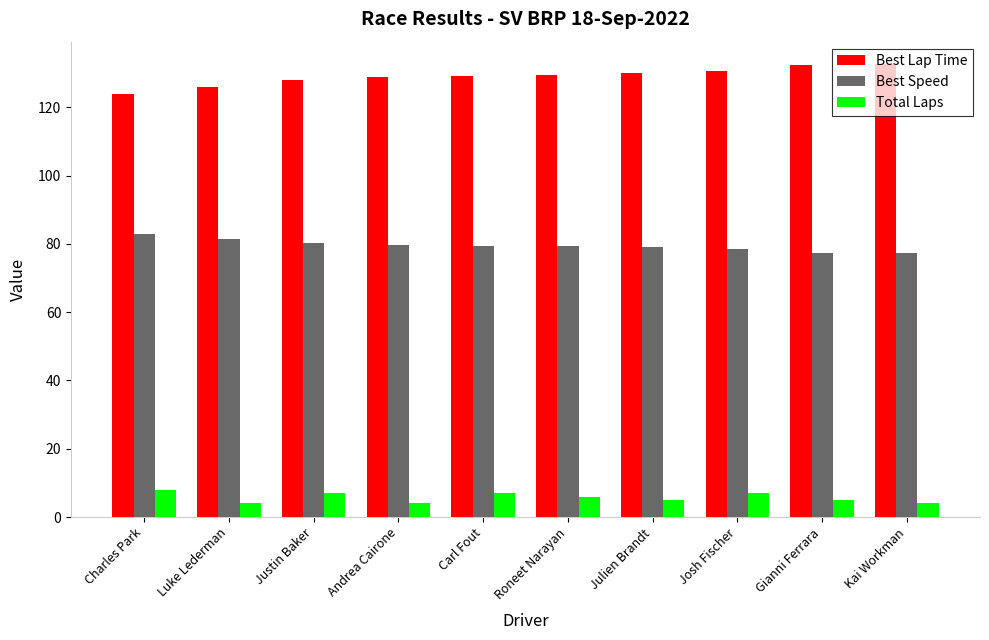

What is the approximate value of Best Lap Time at Roneet Narayan?

129.3